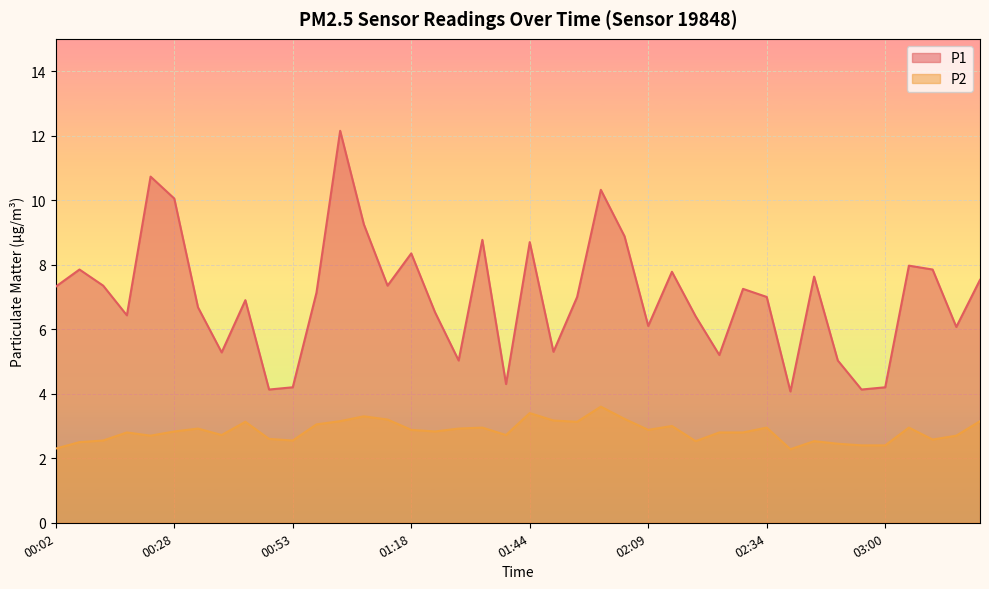

How many lines are shown in the chart?

2